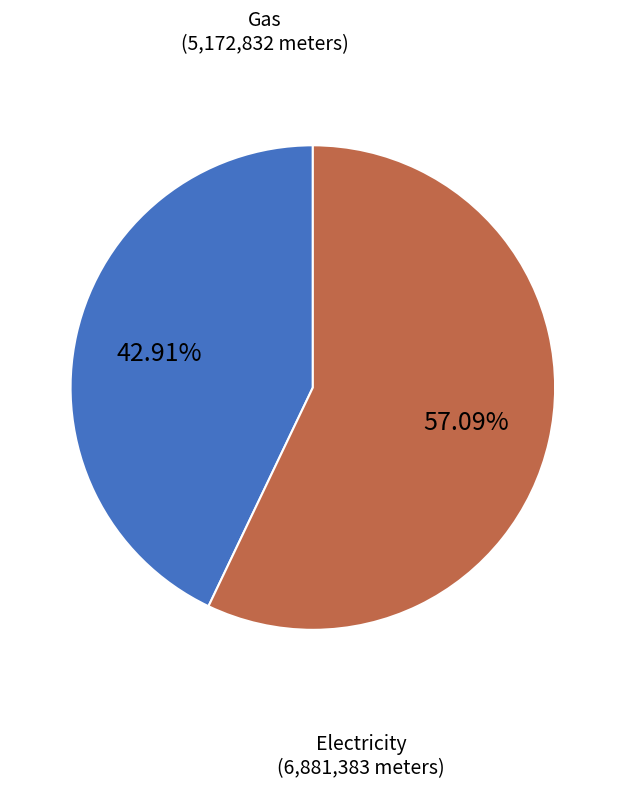

Rank the categories by value from lowest to highest.

Gas, Electricity